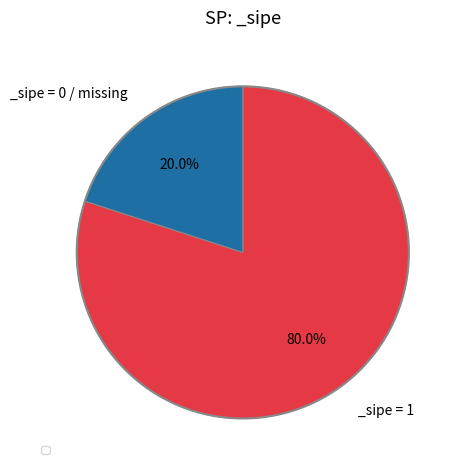

Is there any slice that represents more than half of the pie?

Yes